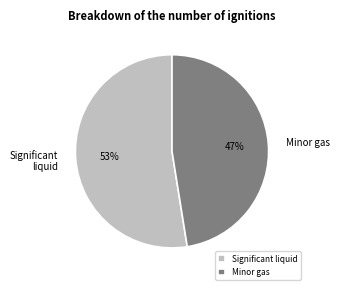

Which has a higher value, Minor gas or Significant liquid?

Significant liquid